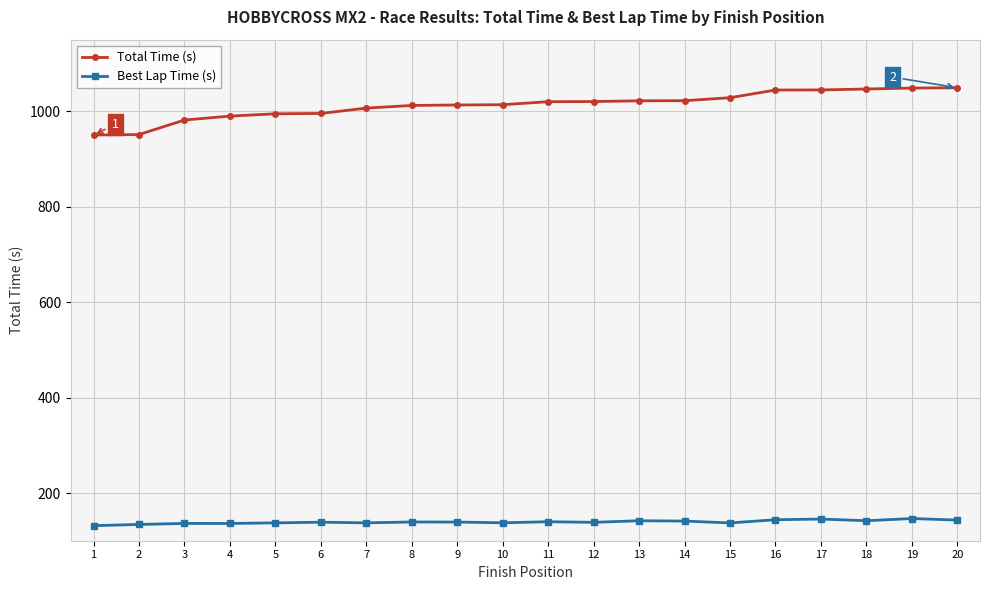

What is the total value across all series at 2?

1085.3